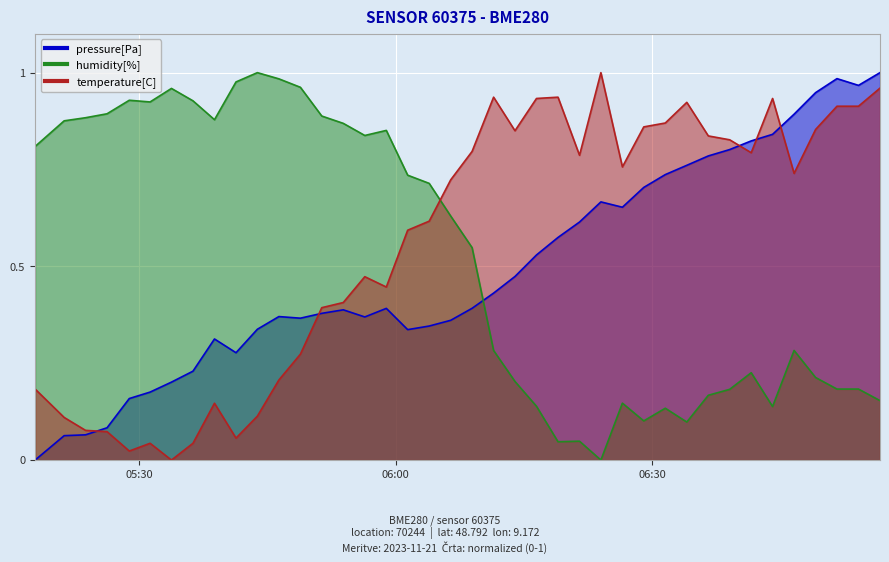

After their last crossing, which series has the higher values: humidity or pressure?

pressure